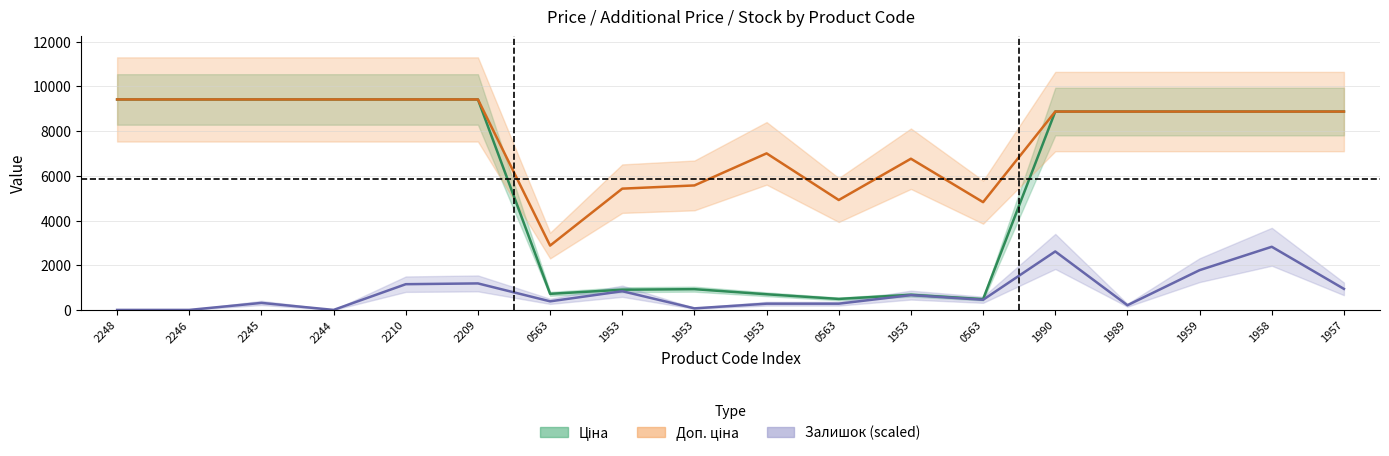

Does the chart have visible grid lines?

Yes